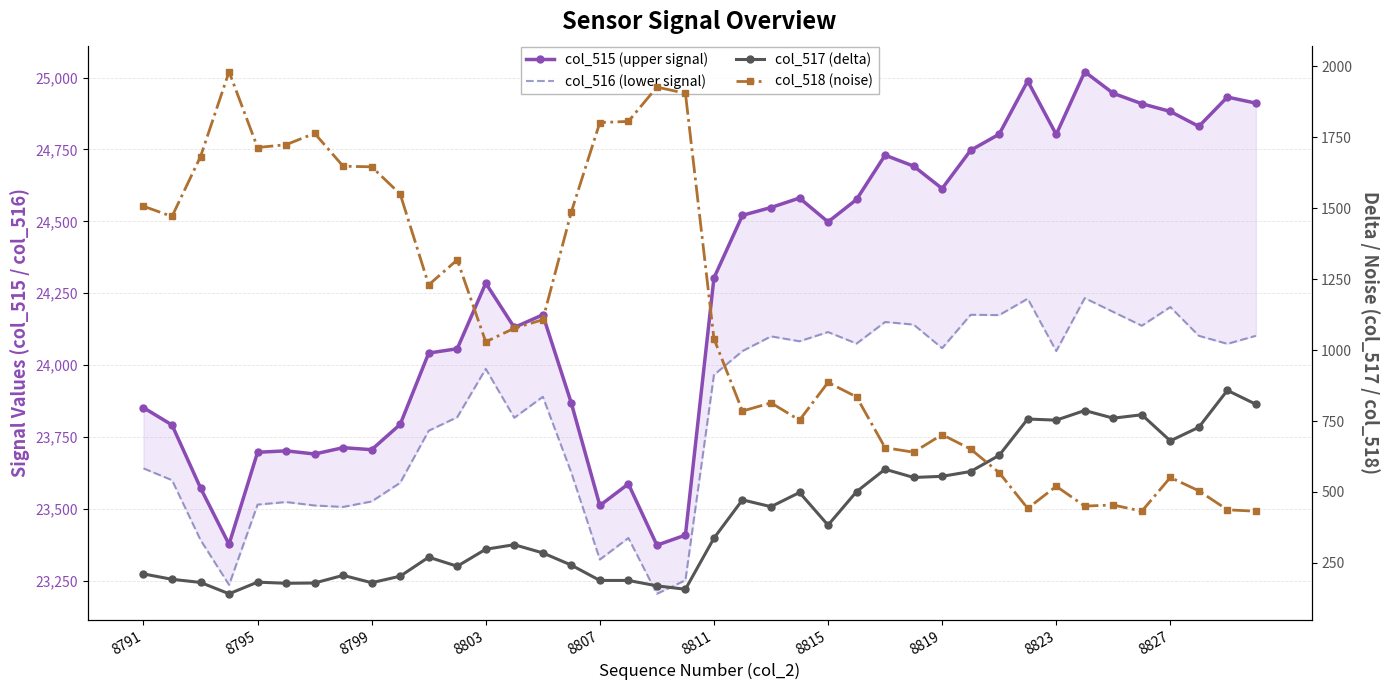

What are all the series names shown in the legend?

col_515 (upper signal), col_516 (lower signal), col_517 (delta), col_518 (noise)